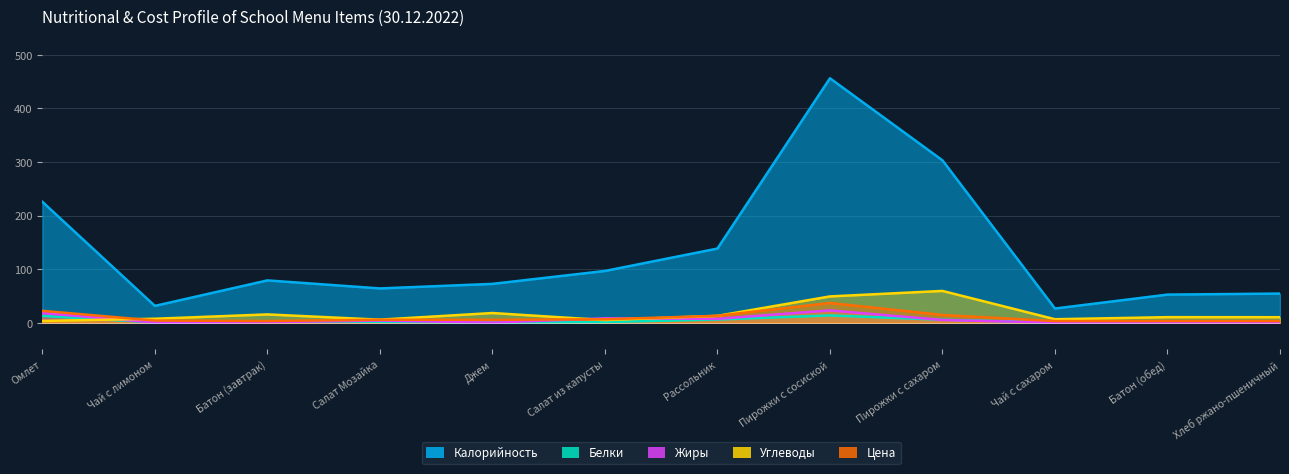

True or false: Калорийность and Белки intersect in this chart.

False